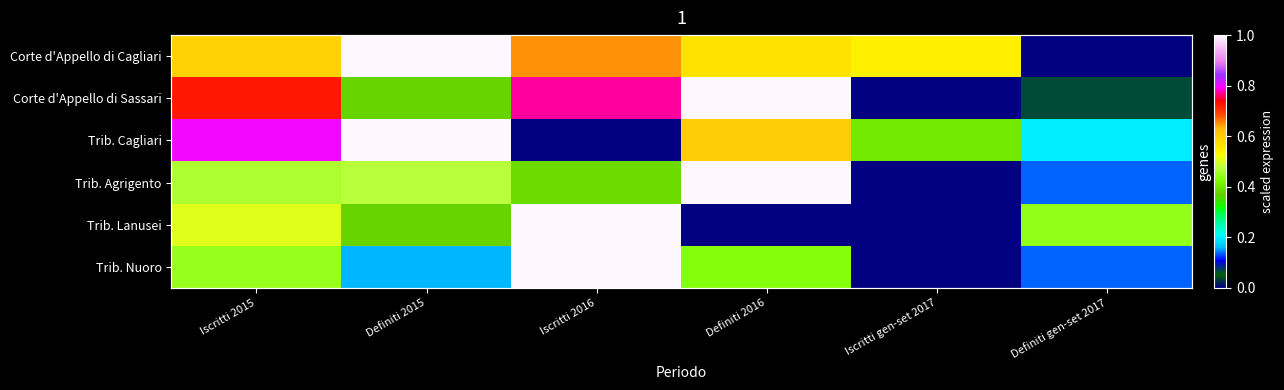

The value of Corte d'Appello di Sassari at Definiti 2015 is 0.6. True or false?

False